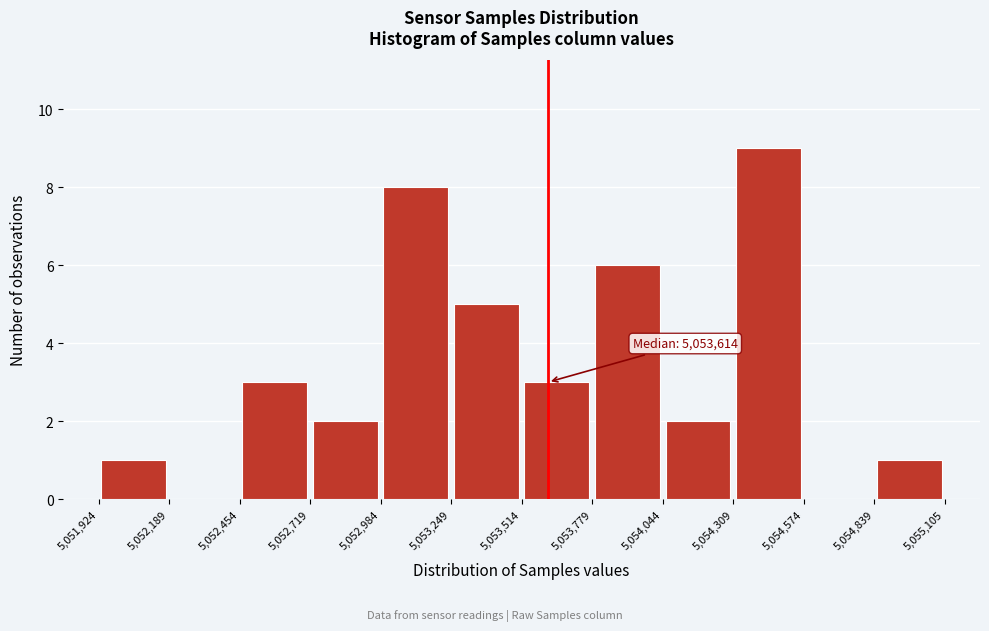

Over which range of the x-axis is the bar tallest?

5,054,309 to 5,054,574